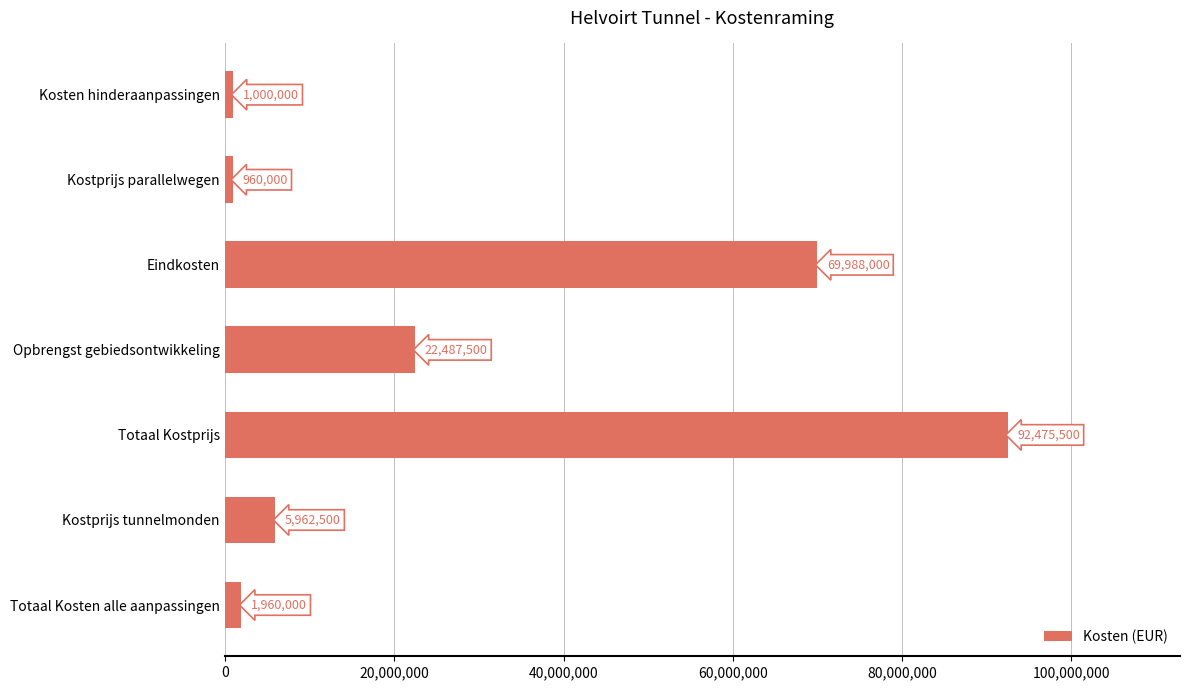

Approximately how many times larger is the value at Eindkosten compared to Totaal Kosten alle aanpassingen?

35.7